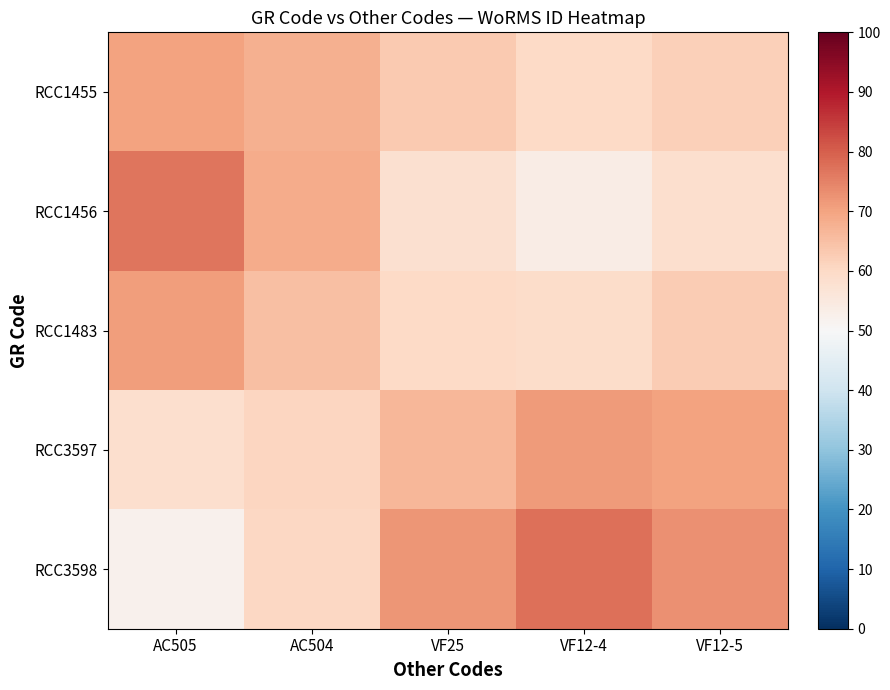

Rank the series by their maximum value, from lowest to highest.

RCC1455, RCC1483, RCC3597, RCC1456, RCC3598